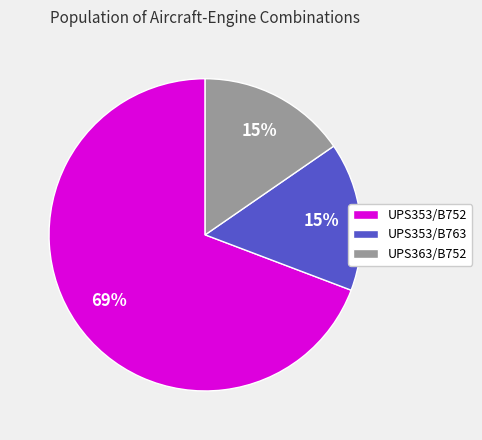

To the nearest percent, what percentage of the pie is UPS363/B752?

15%